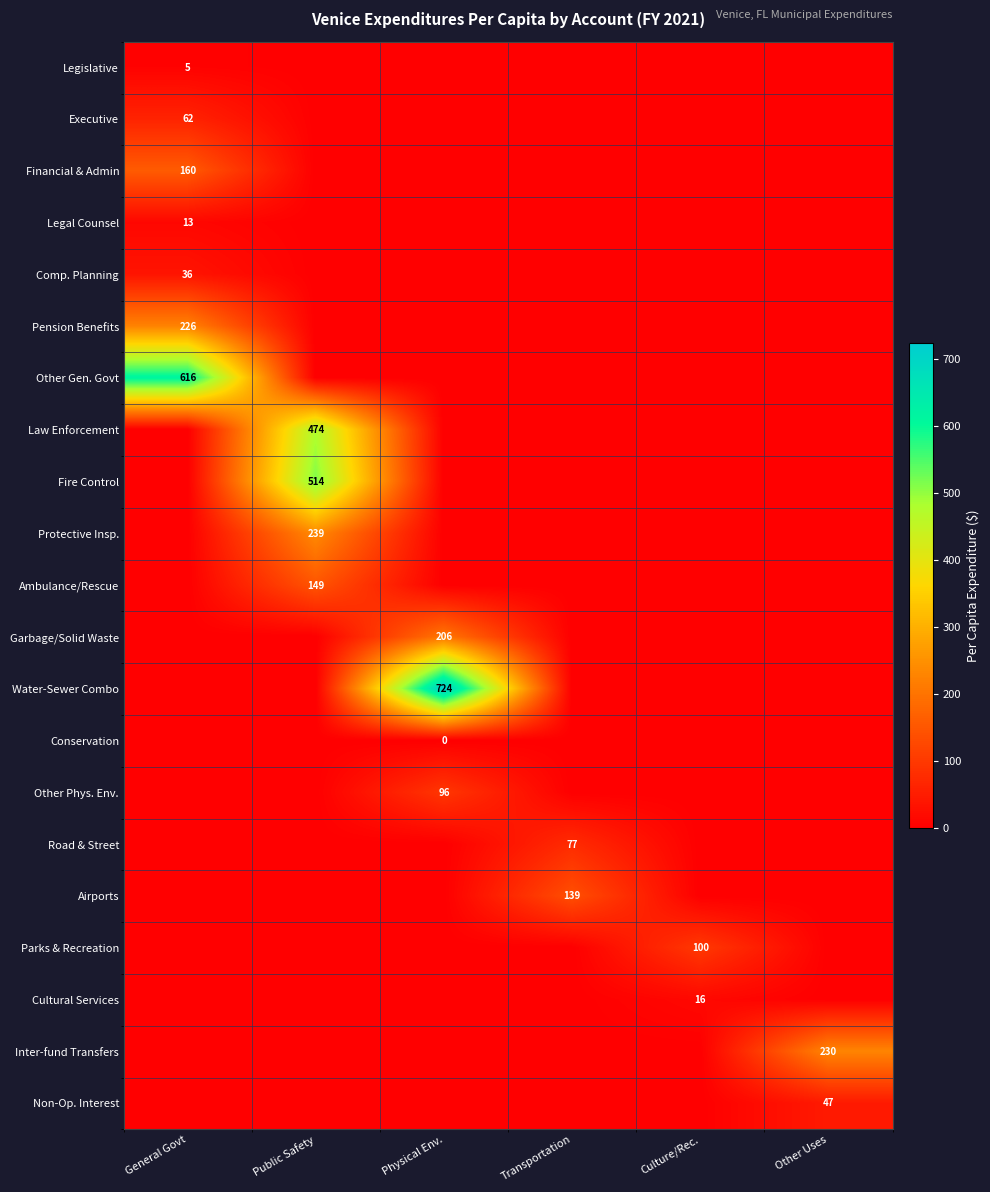

The Protective Insp. series shows 136 at Public Safety. True or false?

False